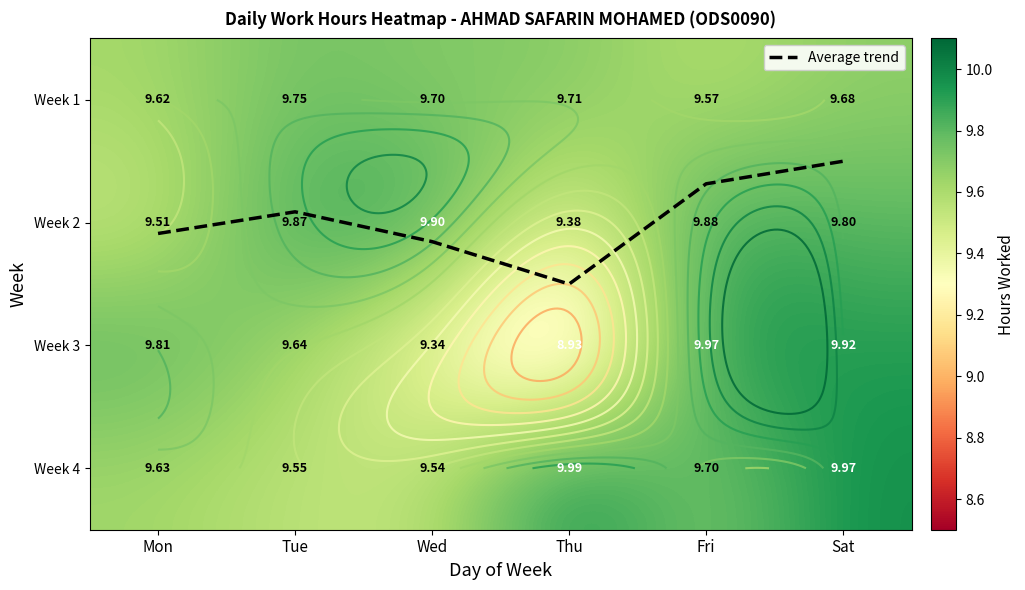

What value does the Week 2 series have at Sat?

9.8